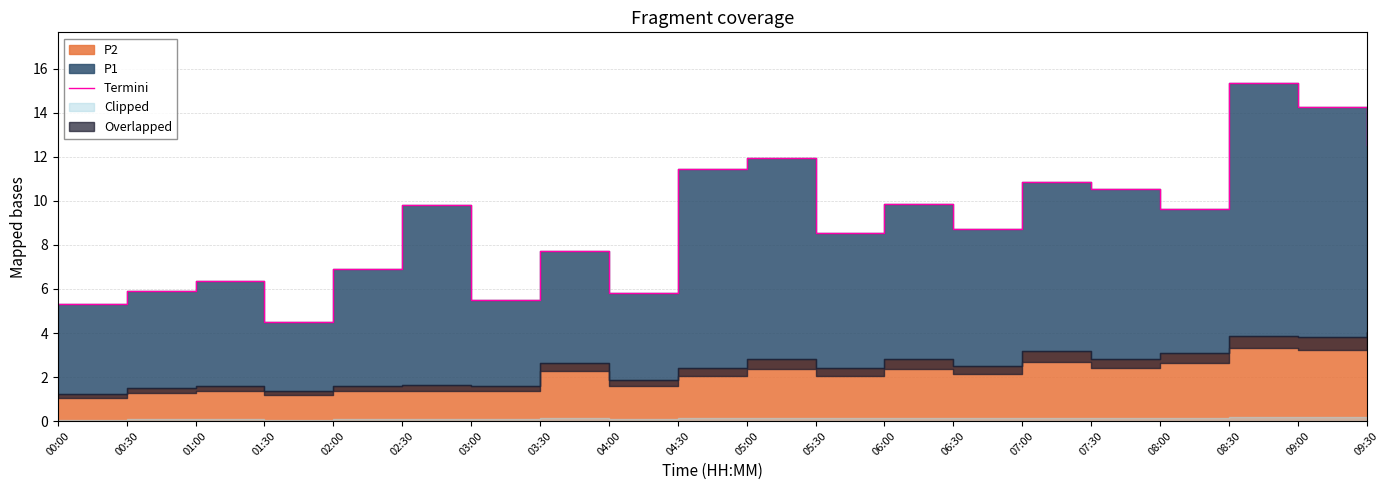

Reading right to left, what are all the values shown in this chart?

12.6	14.2	15.4	9.6	10.5	10.9	8.7	9.8	8.6	11.9	11.5	5.8	7.7	5.5	9.8	6.9	4.5	6.4	5.9	5.3